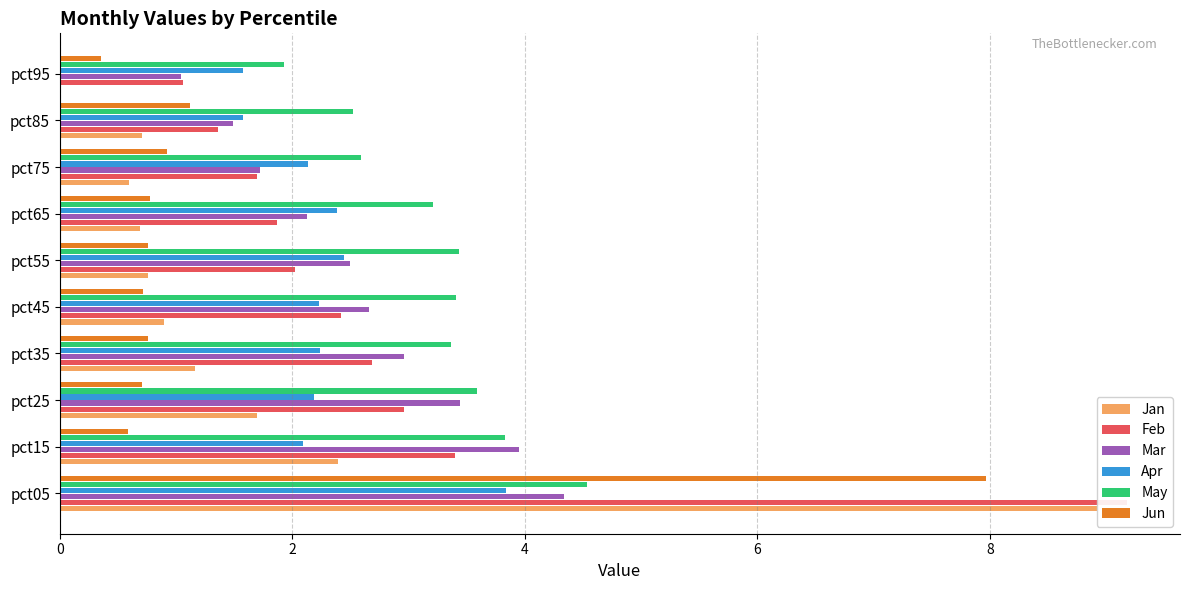

What is the value of the May bar at the 3rd from the left?

3.6